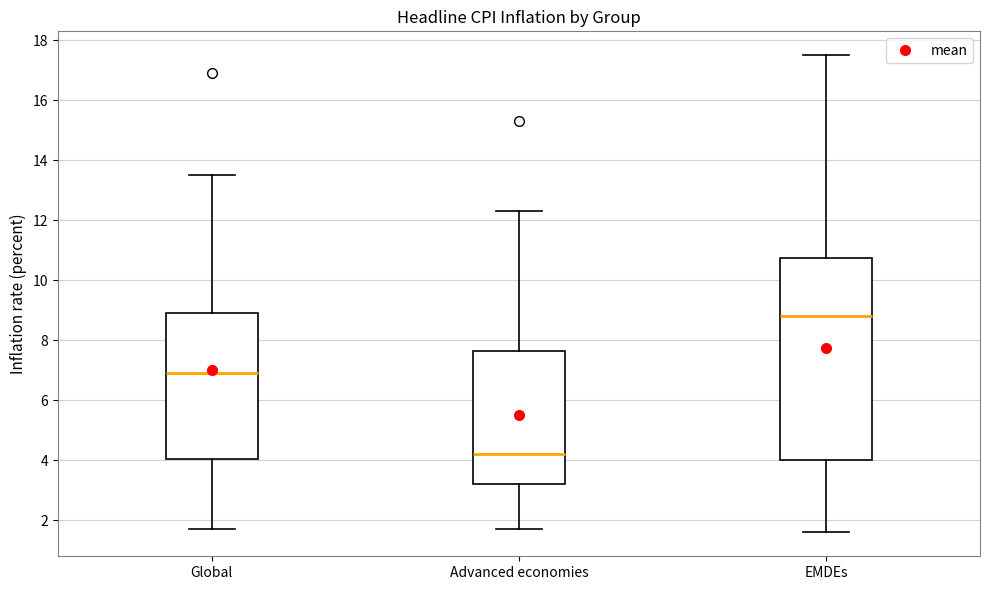

Reading left to right, read every box against the y-axis: the position of its median line, the range the box covers, and the ends of its whiskers. The values are not printed on the chart, so give them approximately, as read against the axis.

Global: median 7.0, box 4.0 to 9.0, whiskers 1.8 to 13.6
Advanced economies: median 4.2, box 3.2 to 7.6, whiskers 1.8 to 12.4
EMDEs: median 8.8, box 4.0 to 10.8, whiskers 1.6 to 17.6